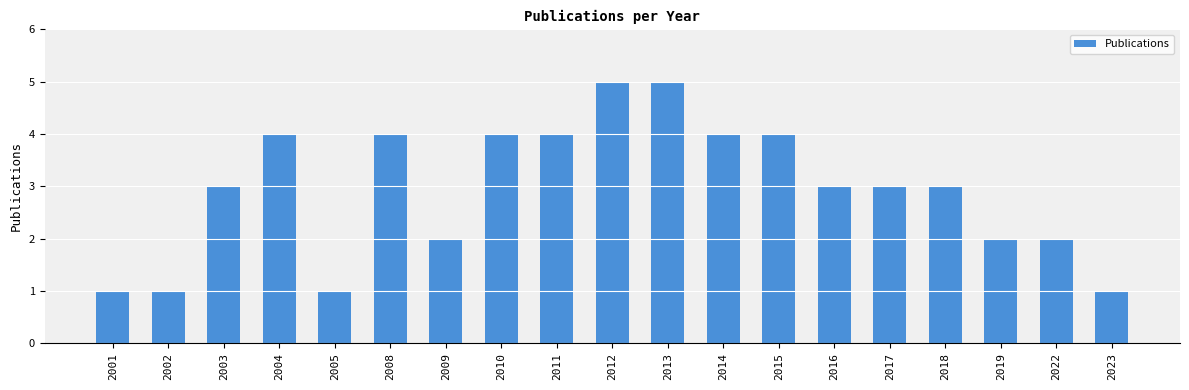

True or false: the data shows 1 at 2002.

True